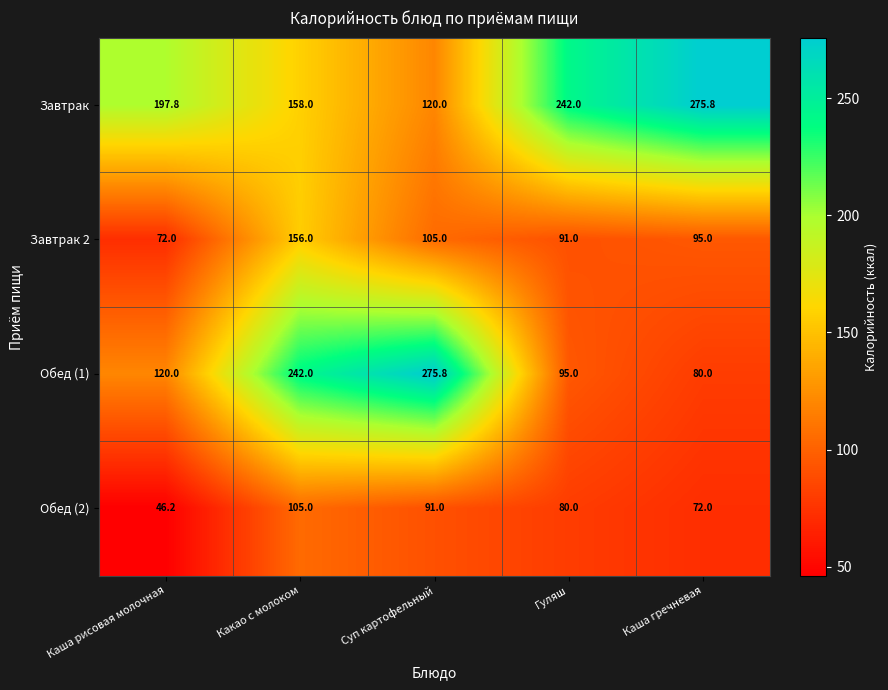

Which series has the widest spread of values?

Обед (1)